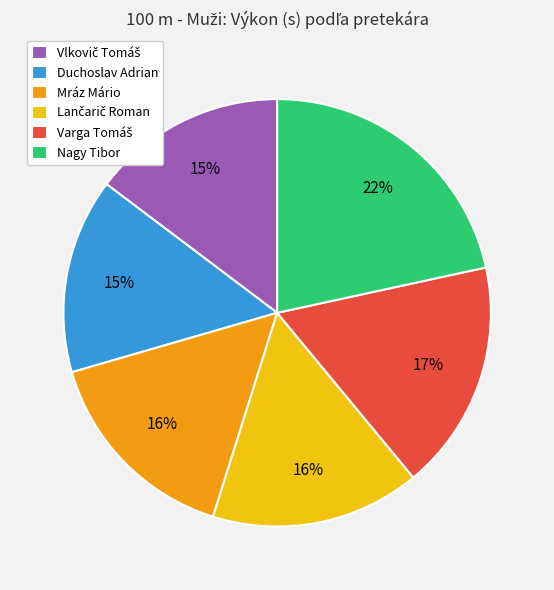

To the nearest percent, what is the difference between the largest and smallest slice percentages?

7%